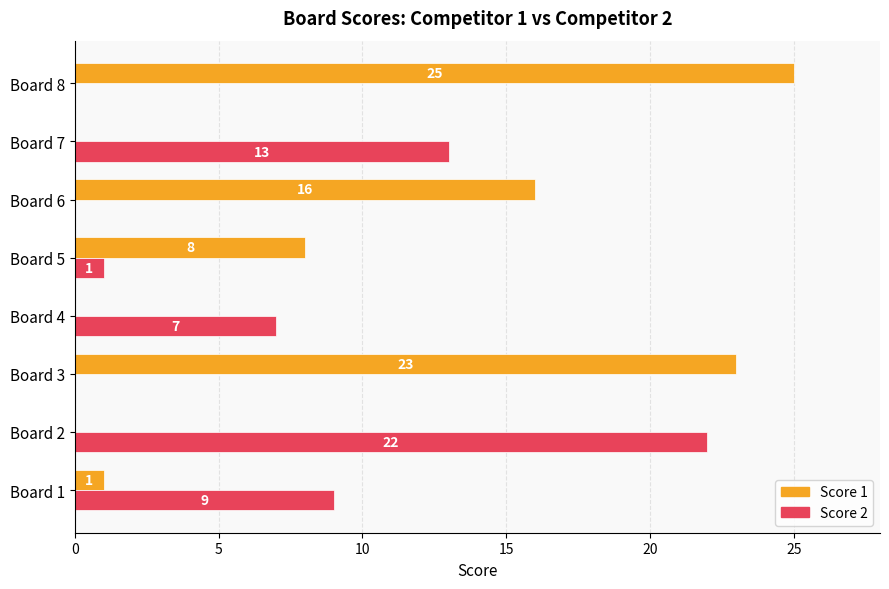

True or false: Score 2 has a value of 0 at Board 3.

True